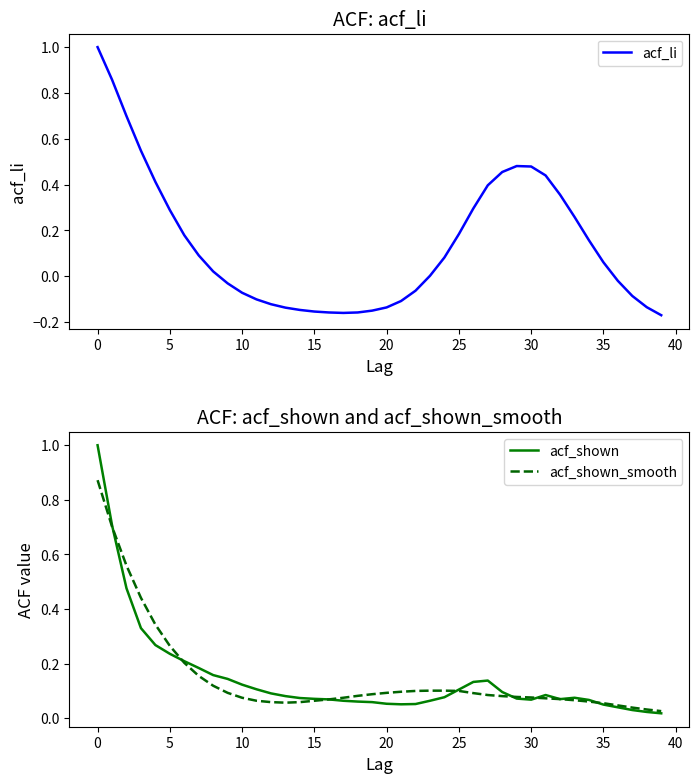

Which has a higher value, 17 or 29?

29